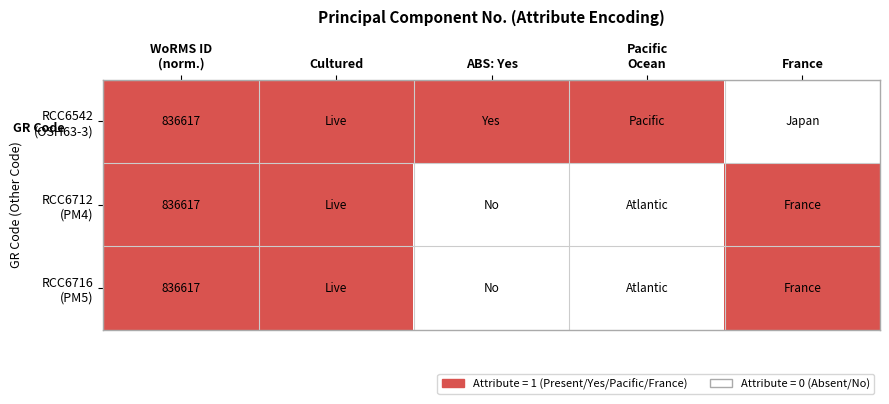

What is the maximum value shown in the chart?

1